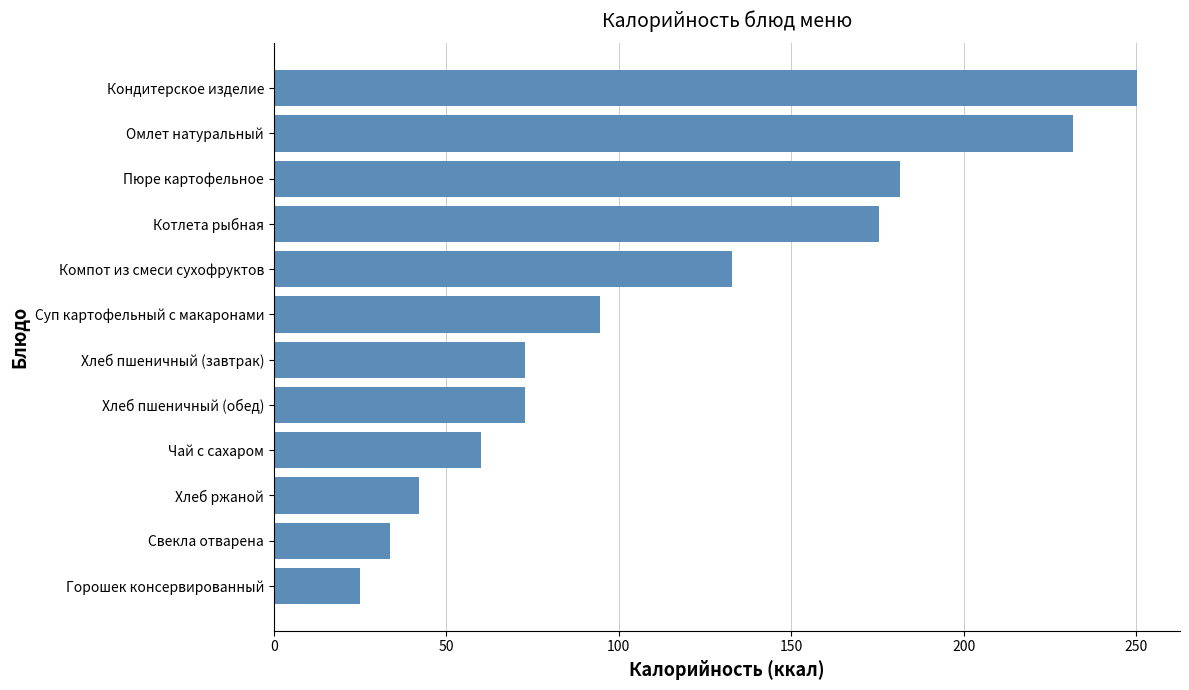

What is the change in value from Котлета рыбная to Хлеб пшеничный (обед)?

-102.6